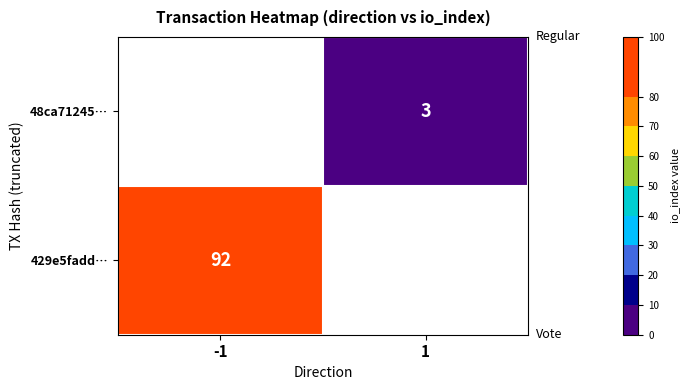

Which has a higher value, 1 or -1?

-1